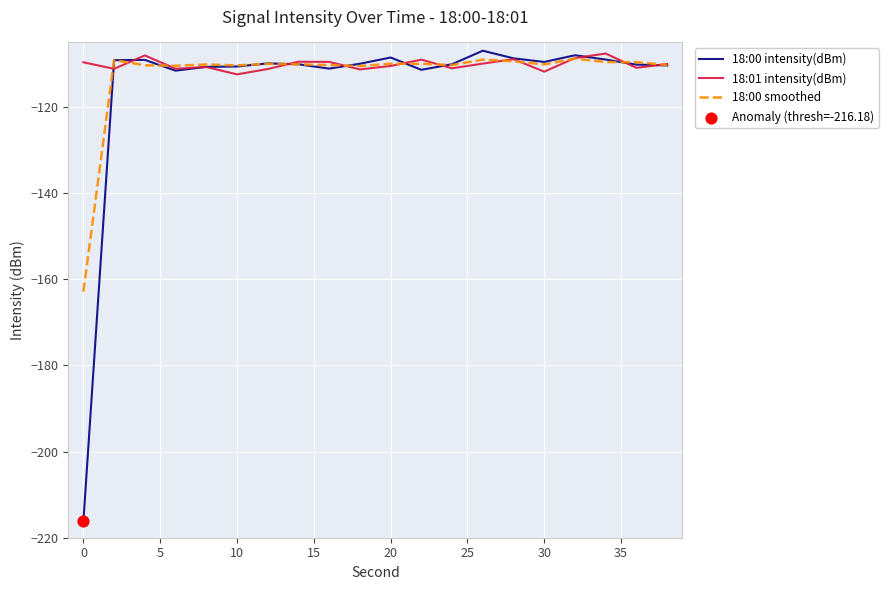

What is the lowest value of the 18:00 smoothed series?

-162.8